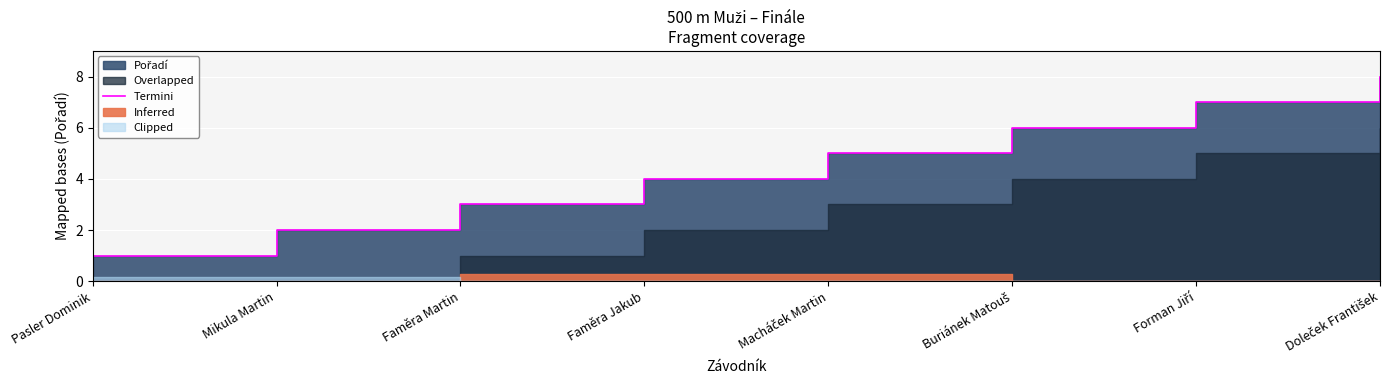

What is the smallest value displayed?

1